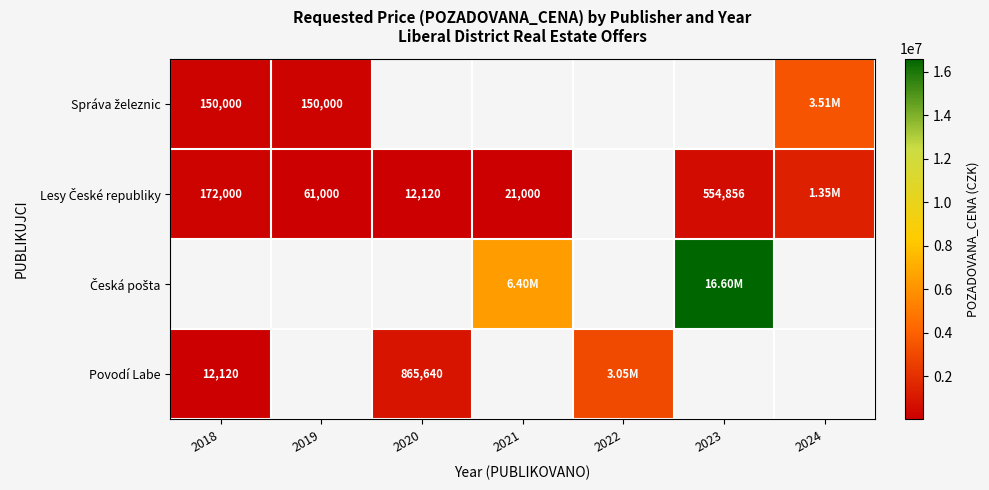

Count the number of categories in the chart.

7